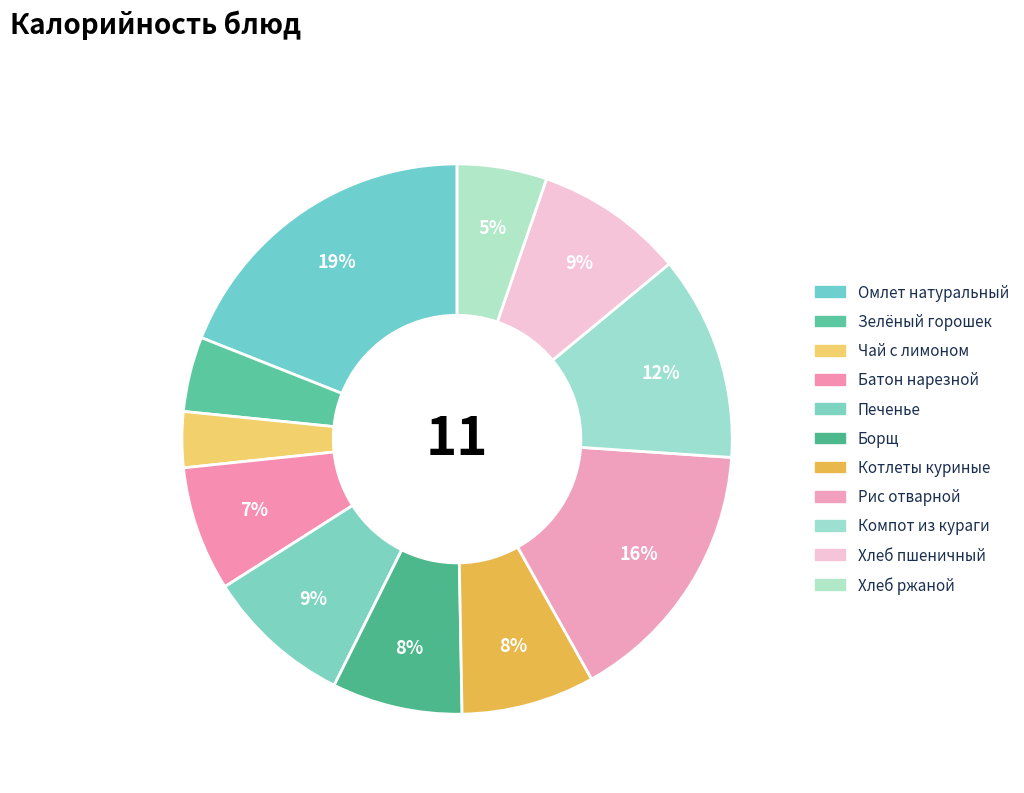

What is the smallest slice in the pie chart?

Чай с лимоном